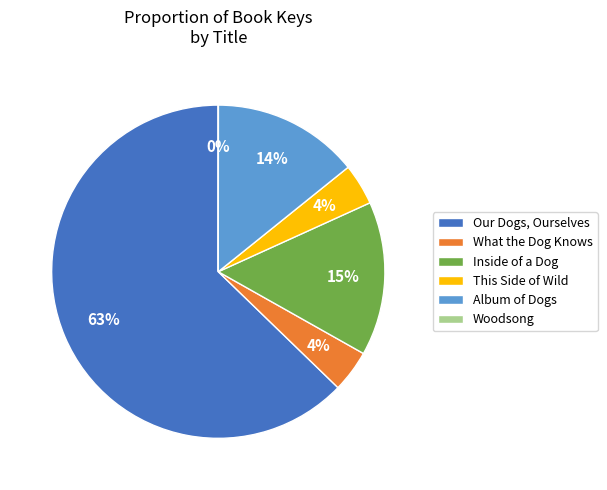

Which slice is the largest?

Our Dogs, Ourselves